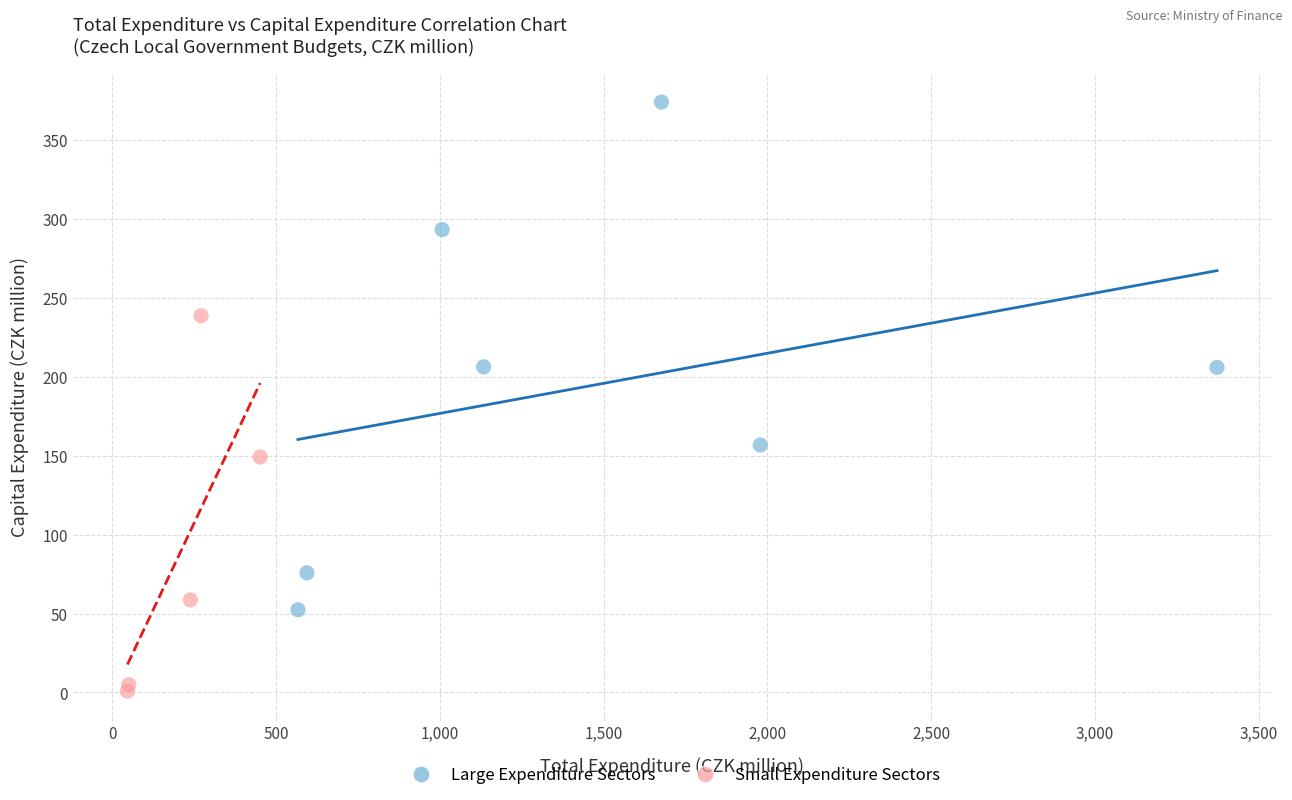

Which series reaches the maximum Y coordinate?

Large Expenditure Sectors